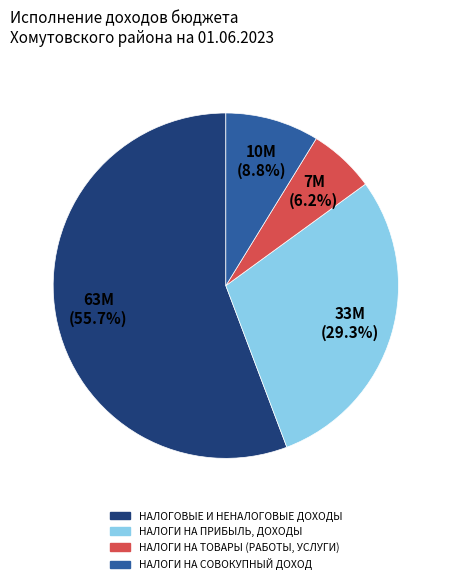

Which category has the biggest portion of the pie?

НАЛОГОВЫЕ И НЕНАЛОГОВЫЕ ДОХОДЫ